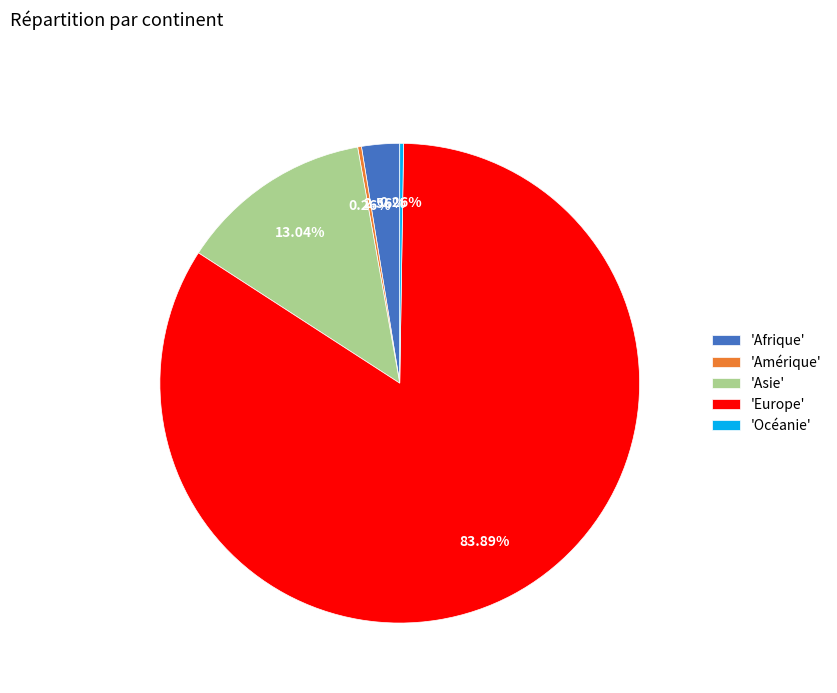

Between 'Europe' and 'Asie', which is larger?

'Europe'